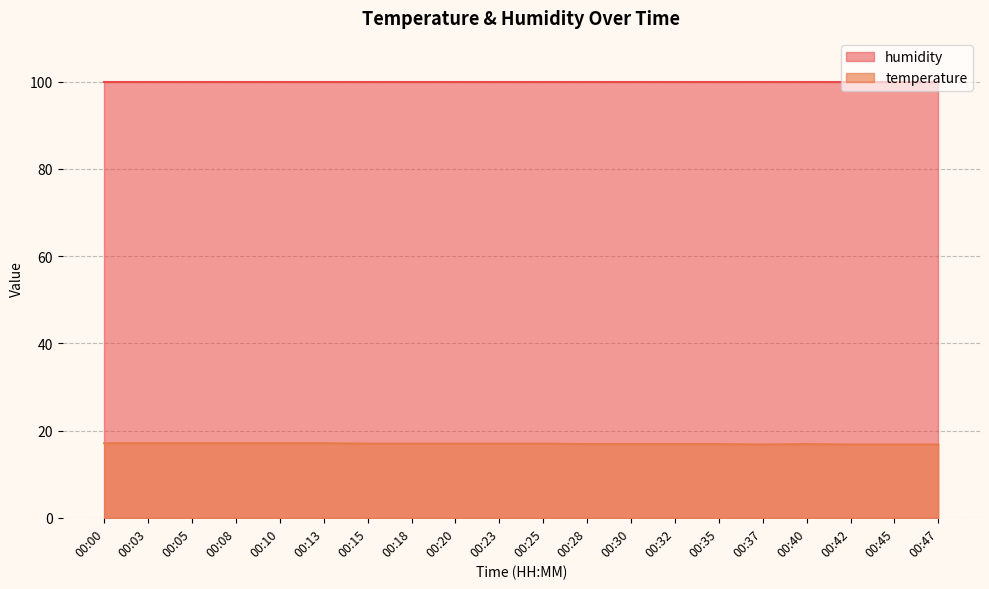

What is the ratio of the value at 00:37 to the value at 00:10?

1.0